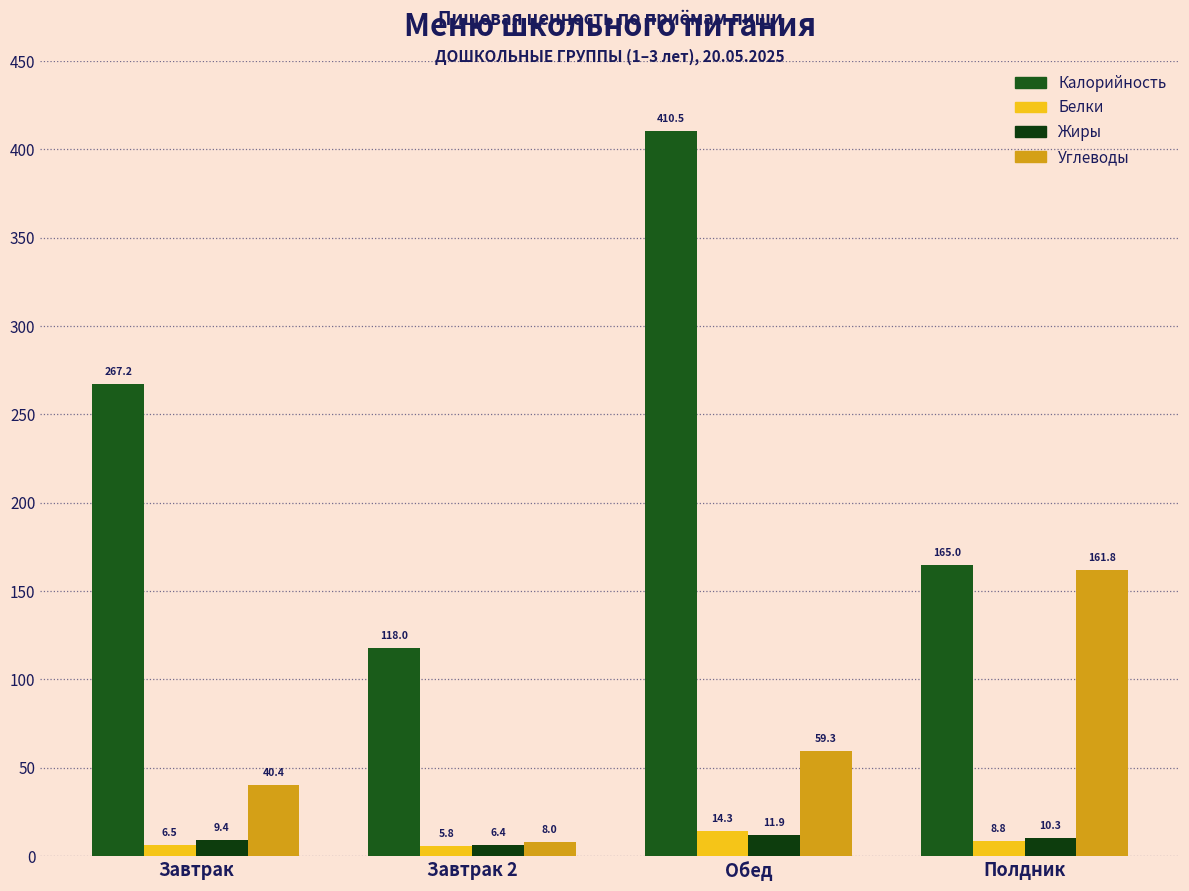

What is the label of the 4th bar from the right?

Завтрак